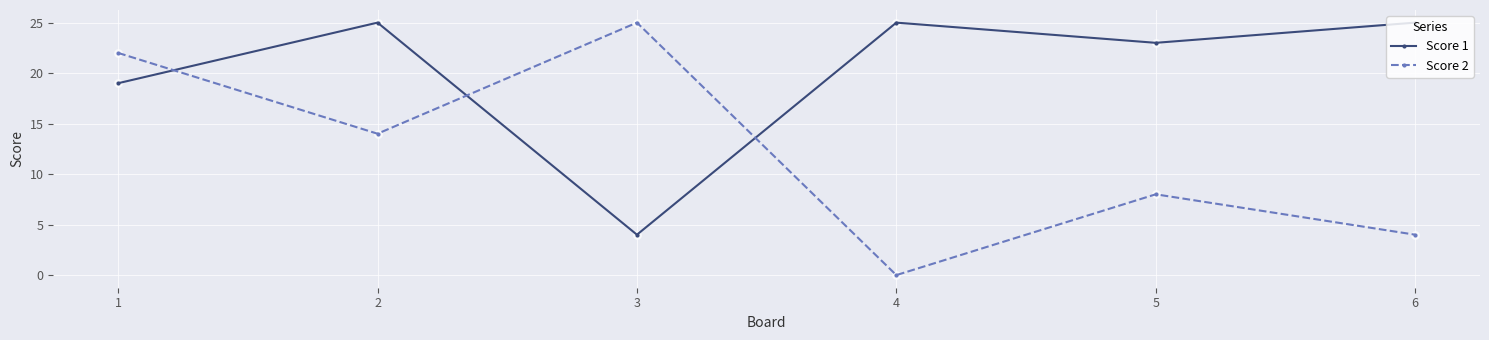

Which series has the largest total across all categories?

Score 1